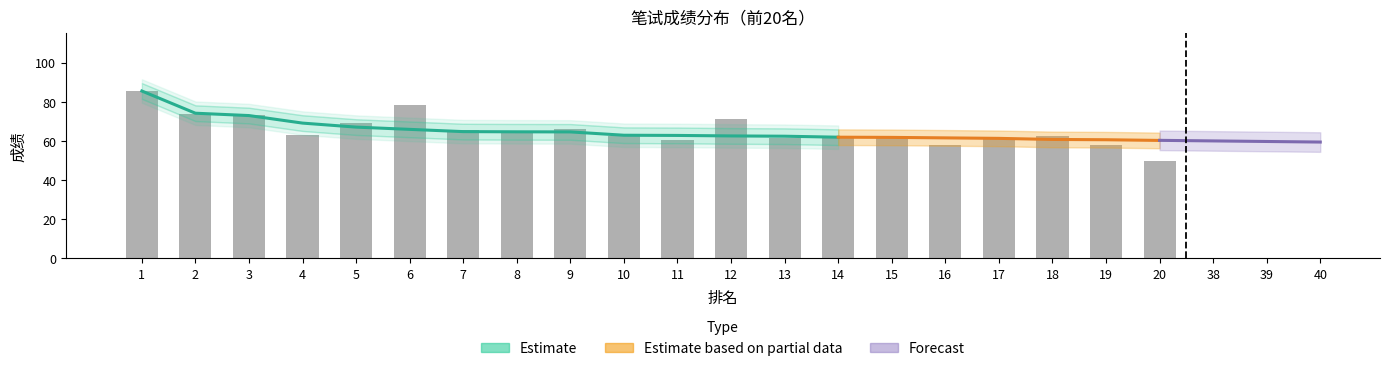

Reading left to right, extract all data points from this chart.

85.5	73.9	73.2	63.3	69.1	78.5	65.5	65.1	66.0	62.6	60.7	71.0	61.4	62.6	61.3	58.2	61.0	62.8	58.1	49.8